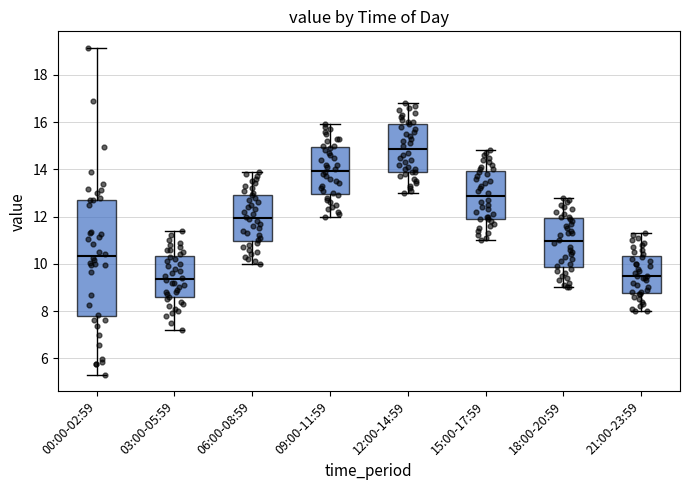

Comparing the boxes themselves (not the whiskers), which one is the tallest?

00:00-02:59